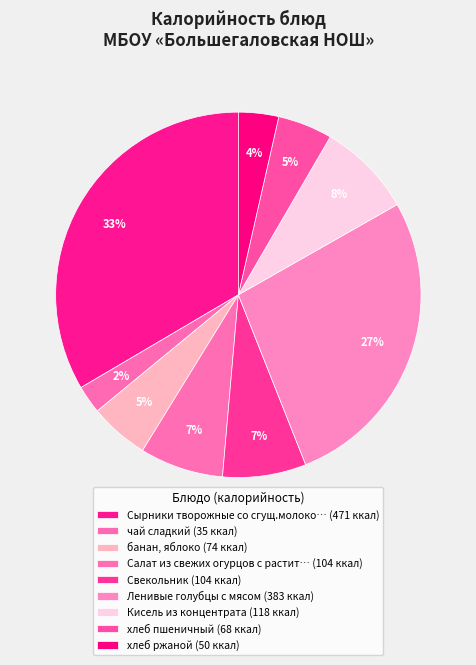

Rank the categories by value from highest to lowest.

Сырники творожные со сгущ.молоком, Ленивые голубцы с мясом, Кисель из концентрата, Салат из свежих огурцов с растит.маслом, Свекольник, банан, яблоко, хлеб пшеничный, хлеб ржаной, чай сладкий